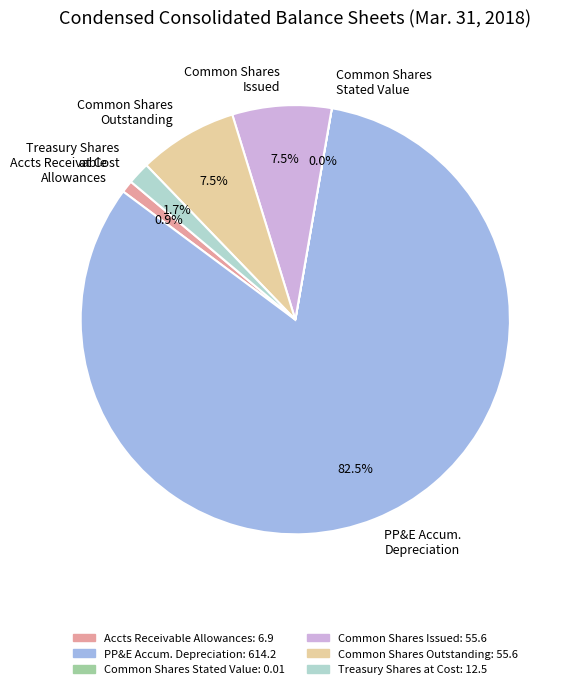

Is the sum of Common Shares Outstanding and Common Shares Issued greater than half?

No